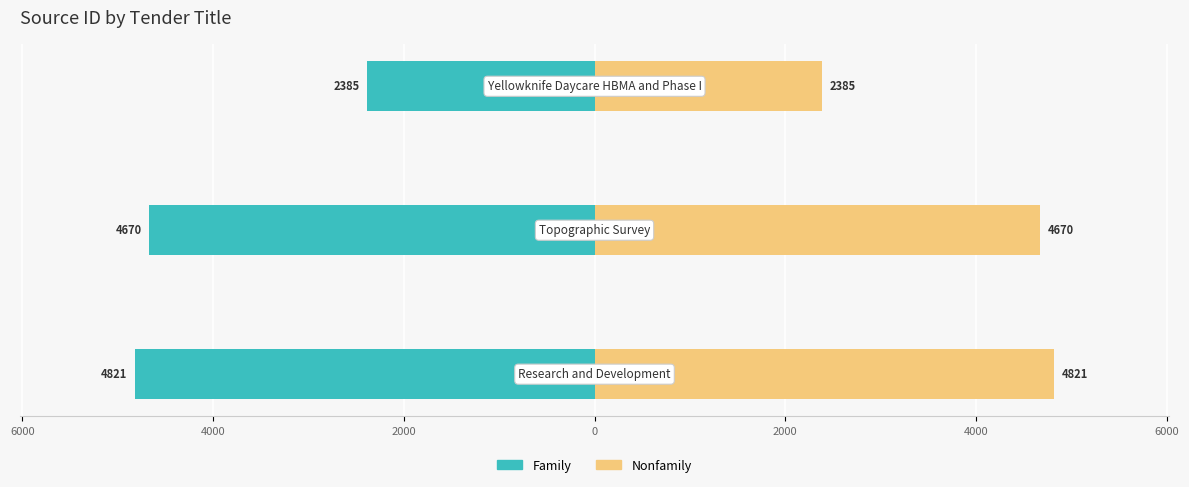

What is the value of the Family bar at the 3rd from the left?

-2385